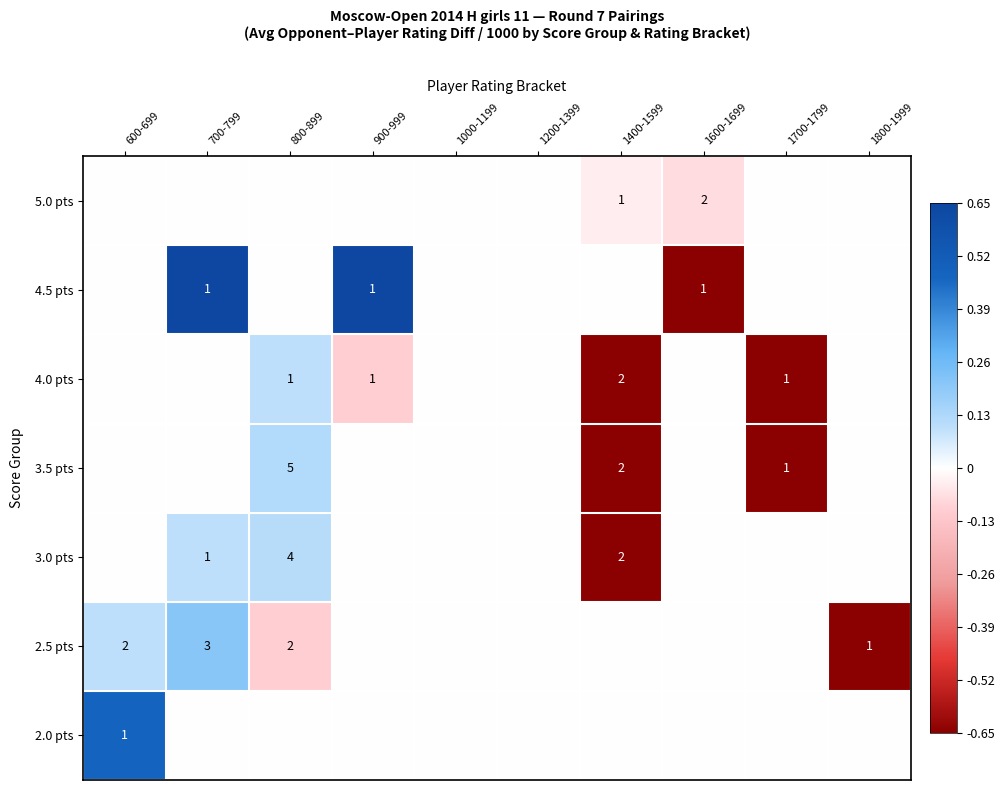

Is it true that 2.0 pts equals 1 at 600-699?

True